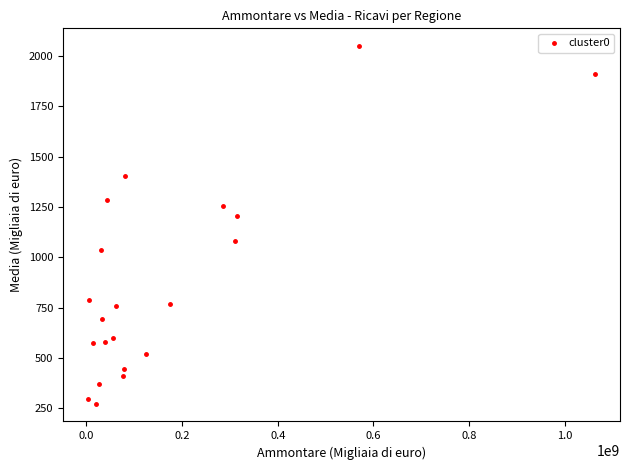

What is the range of X values (max minus min)?

1057704896.0